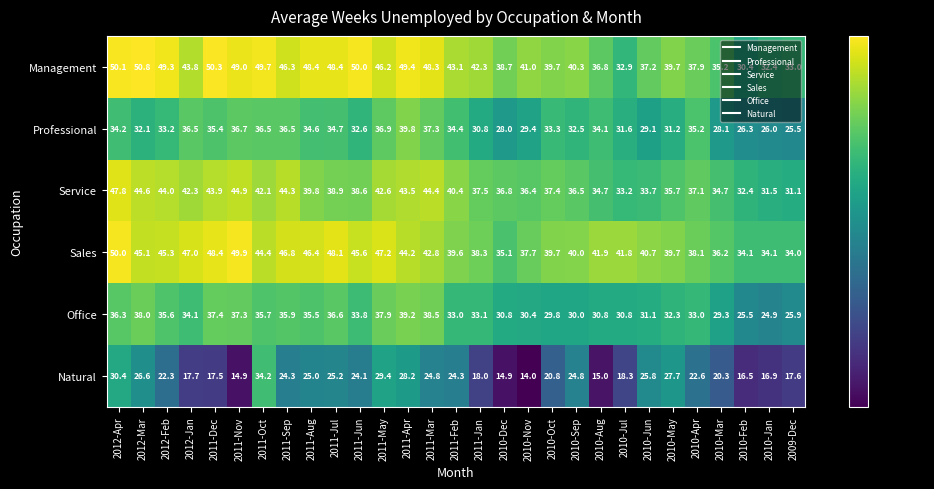

The value of Sales at 2010-Mar is 47.2. True or false?

False